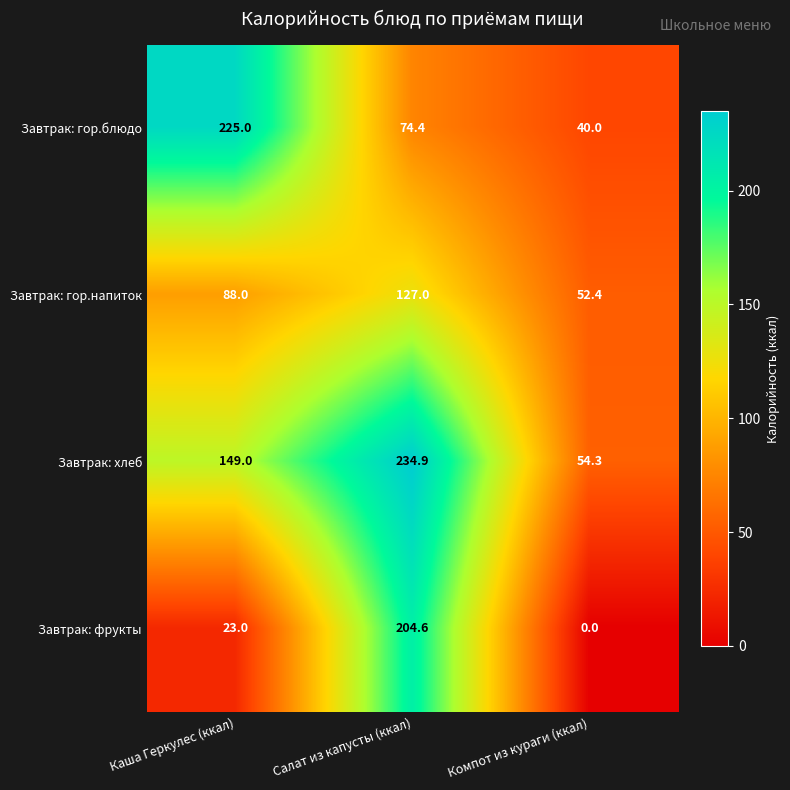

Which series has the widest spread of values?

Завтрак: фрукты